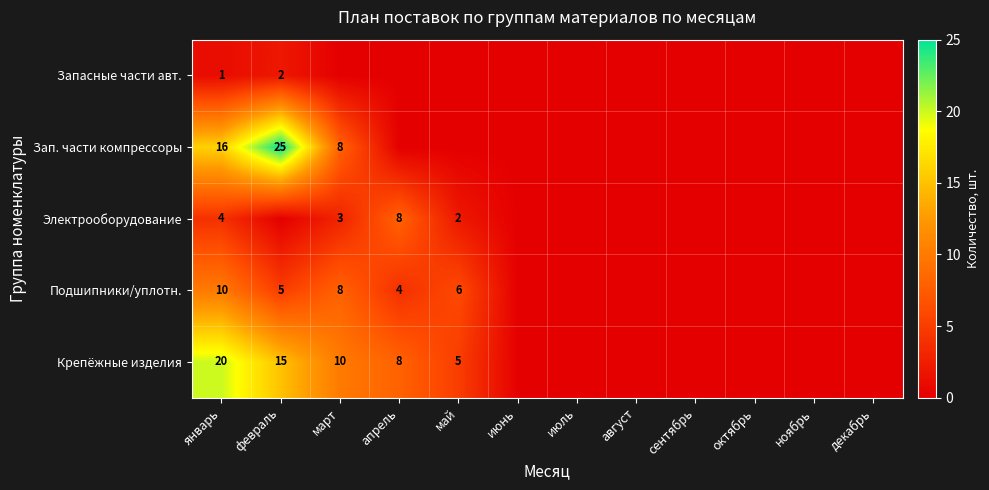

At which label is Крепёжные изделия closest to 10?

март